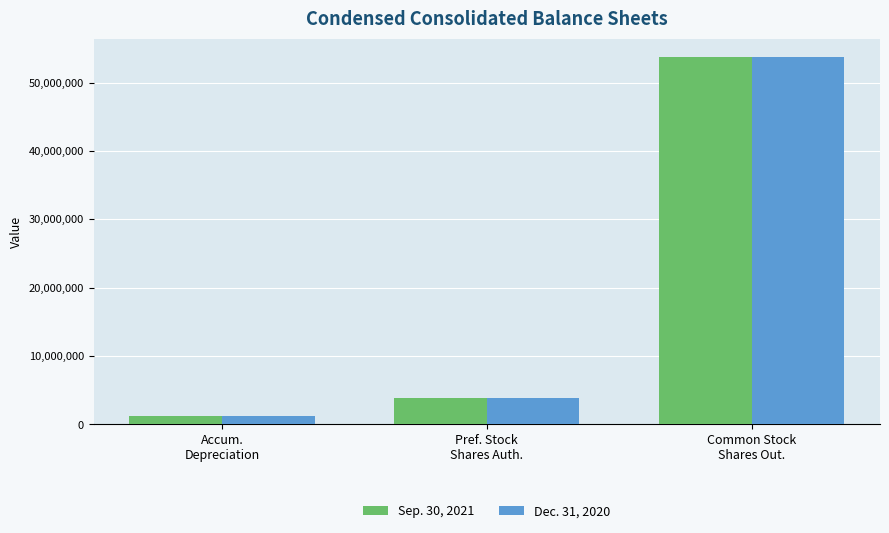

How many bars are there in total?

6